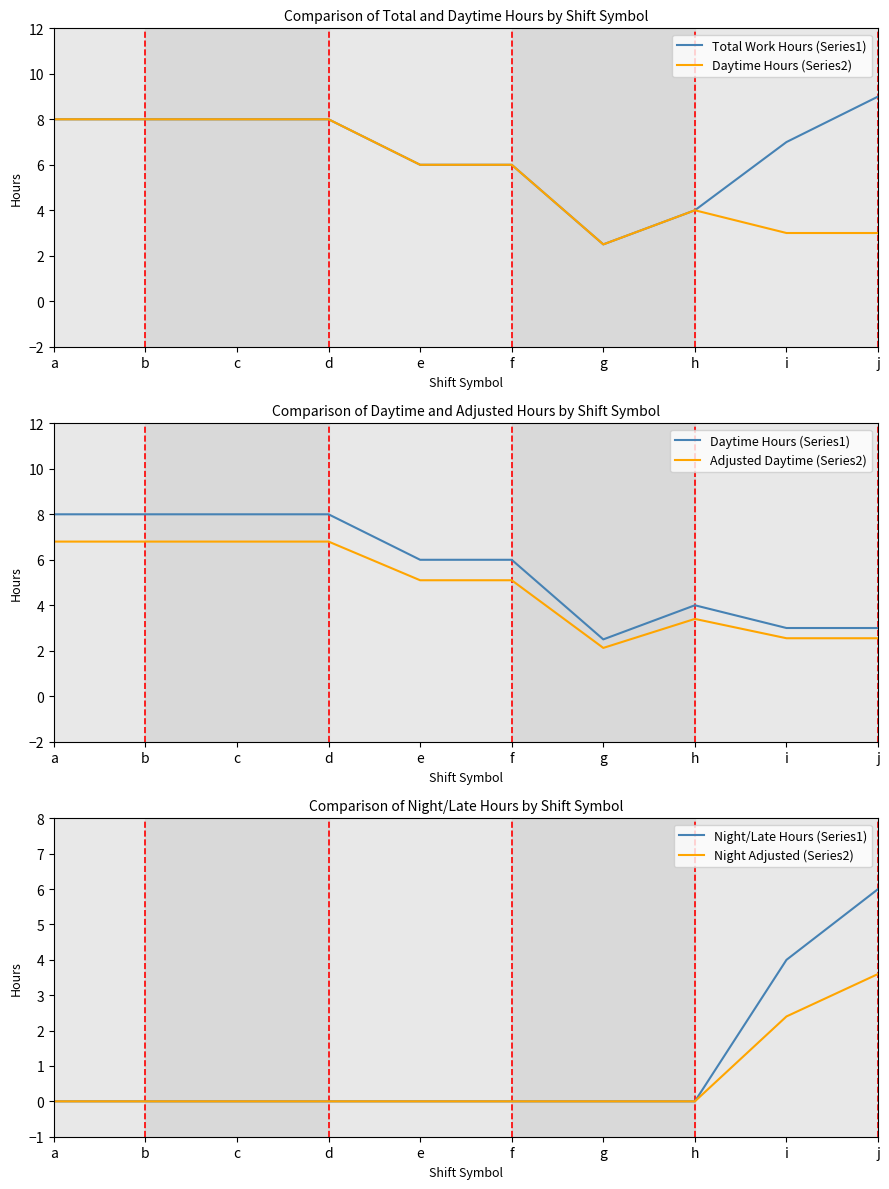

True or false: Total Work Hours (Series1) and Night Adjusted (Series2) intersect in this chart.

False